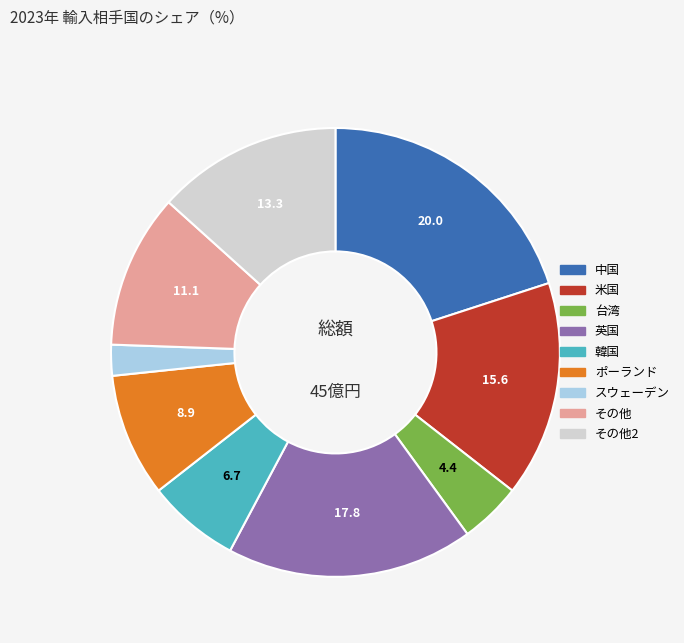

Does any single category account for the majority?

No